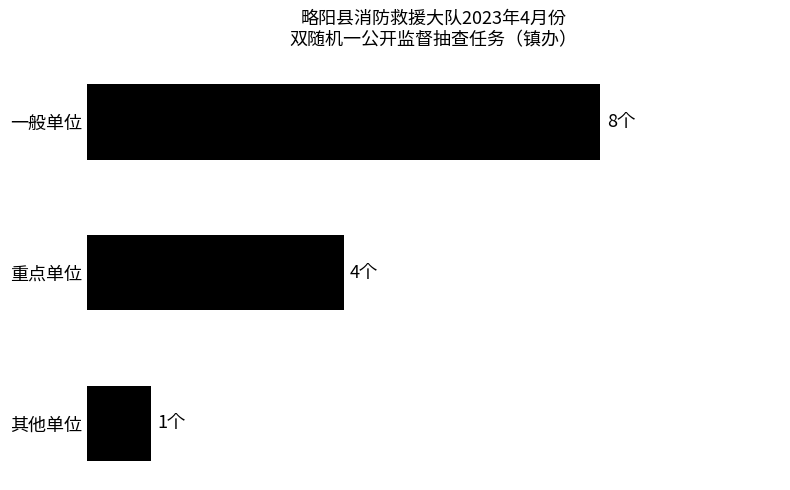

Are the bars horizontal?

Yes